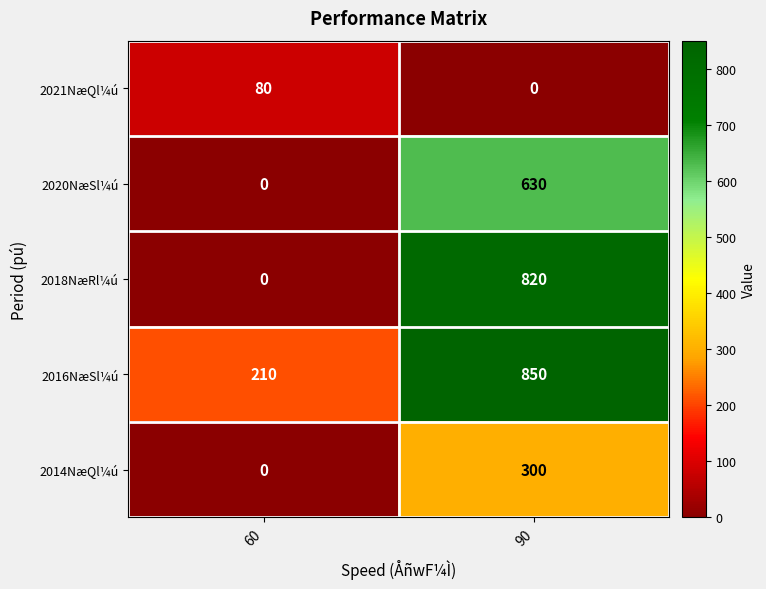

What is the greatest value displayed?

850